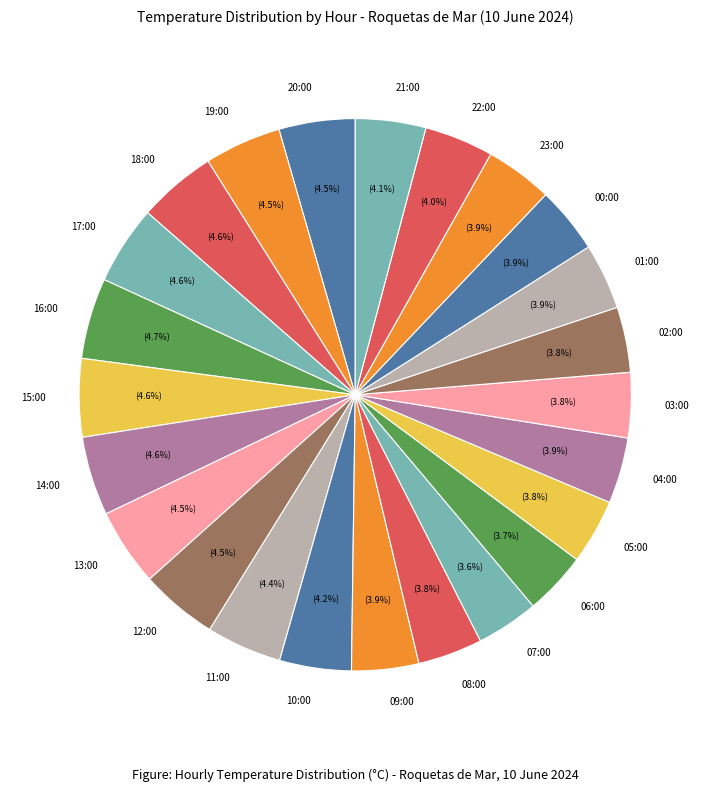

Is it true that 00:00 is 4% of the pie?

True